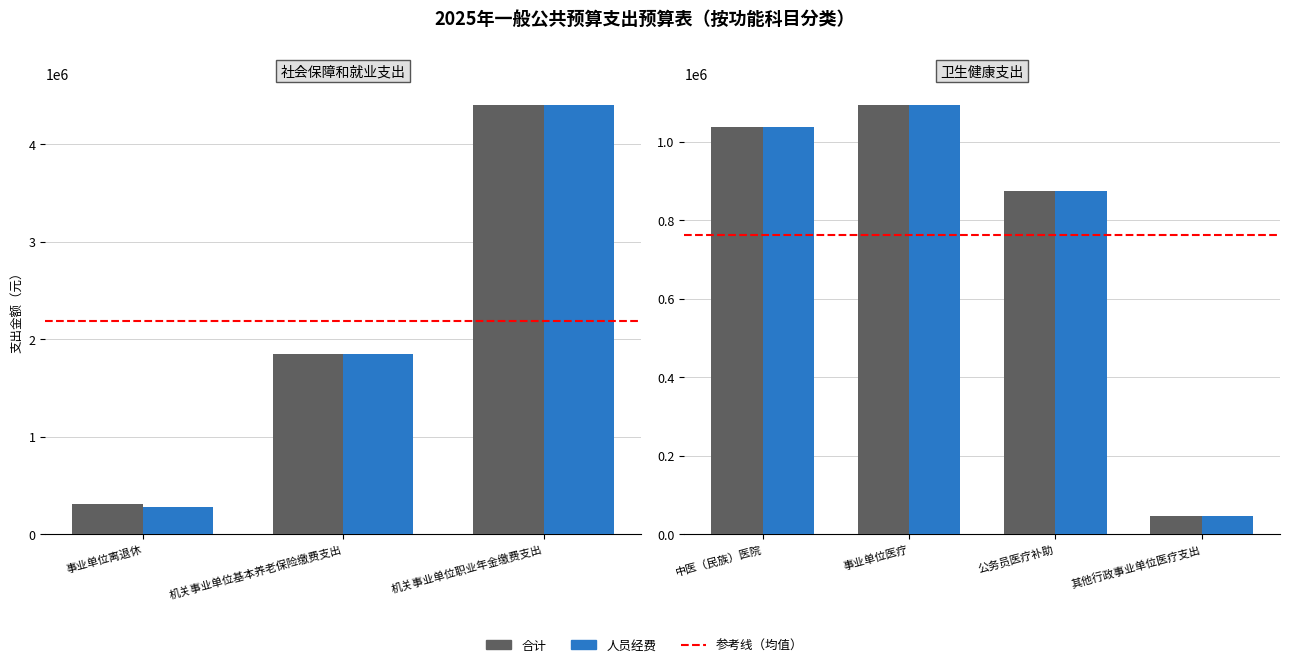

Rank the series at 其他行政事业单位医疗支出 from lowest to highest value.

合计, 人员经费